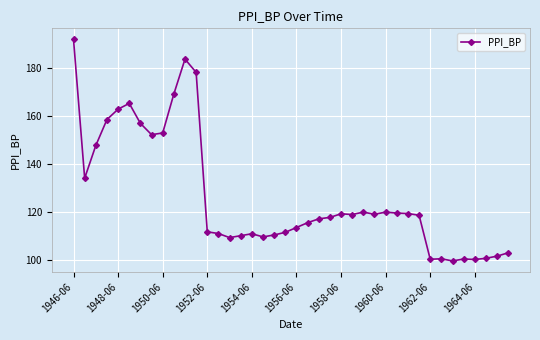

What is the minimum value shown in the chart?

99.7